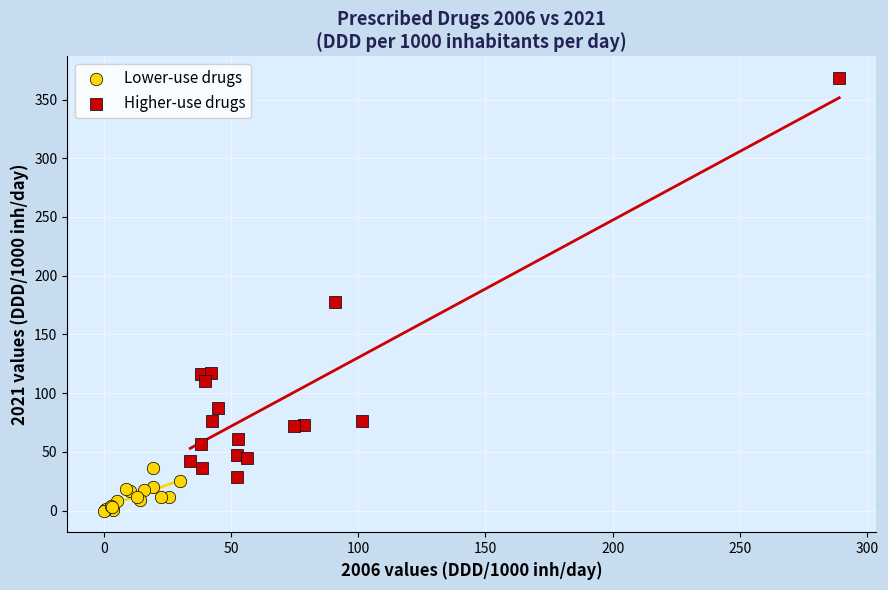

Which series contains the highest Y value?

Higher-use drugs